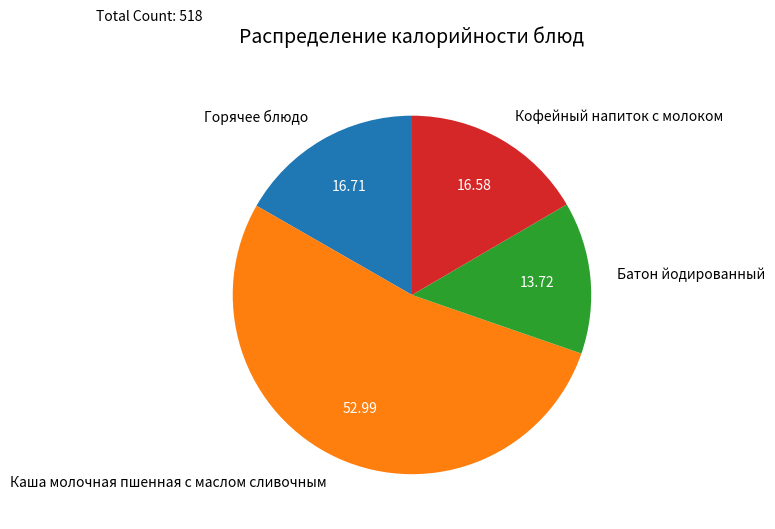

Which slice is the largest?

Каша молочная пшенная с маслом сливочным